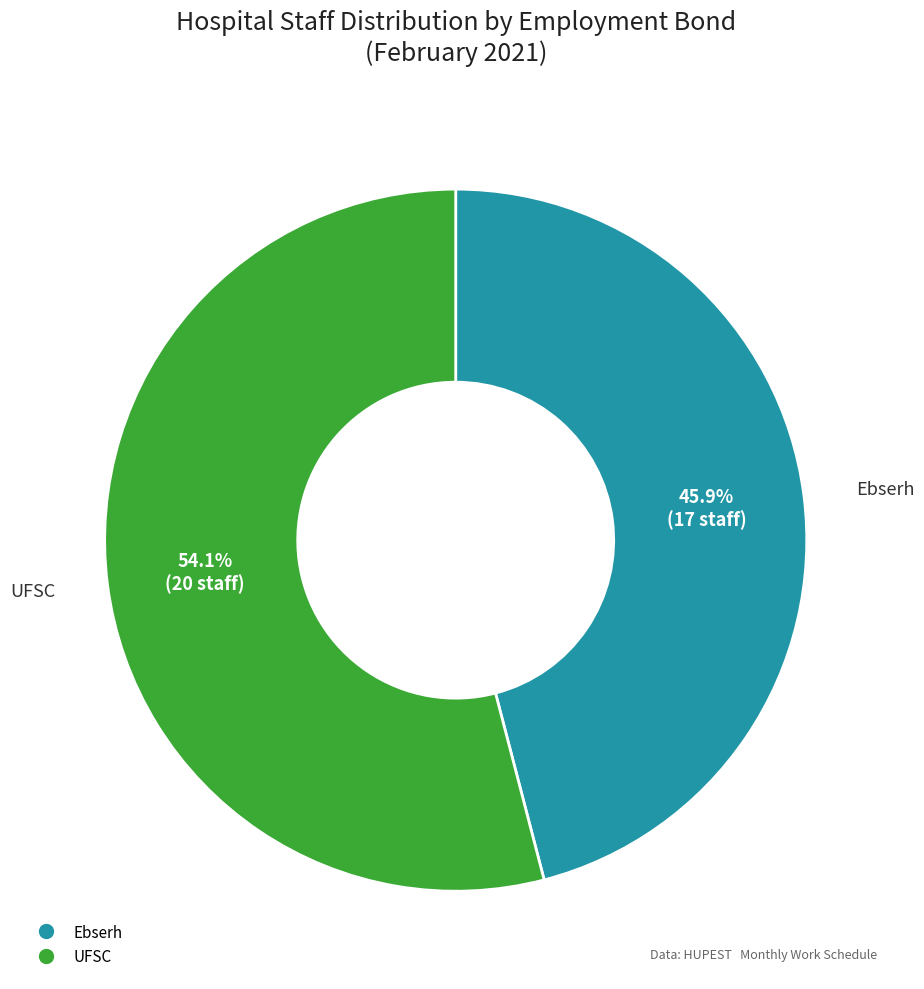

Rank the categories by value from lowest to highest.

Ebserh, UFSC